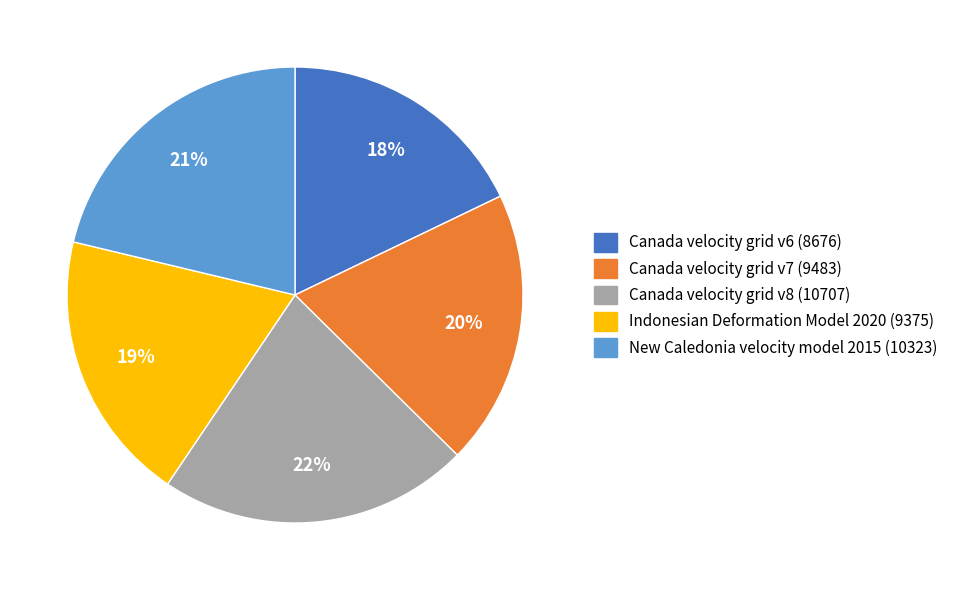

Which category has the biggest portion of the pie?

Canada velocity grid v8